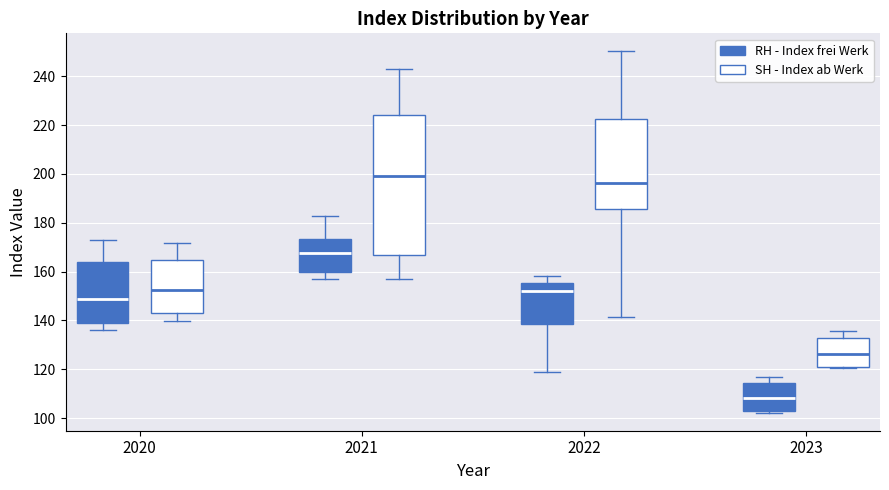

Which box's median line is the lowest?

2023 (RH - Index frei Werk)